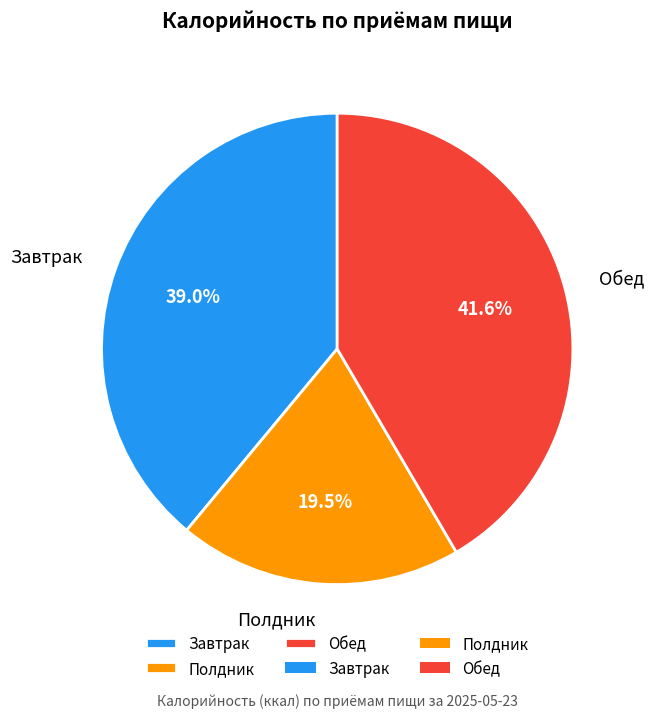

How much of the chart is everything except Полдник?

80.5%